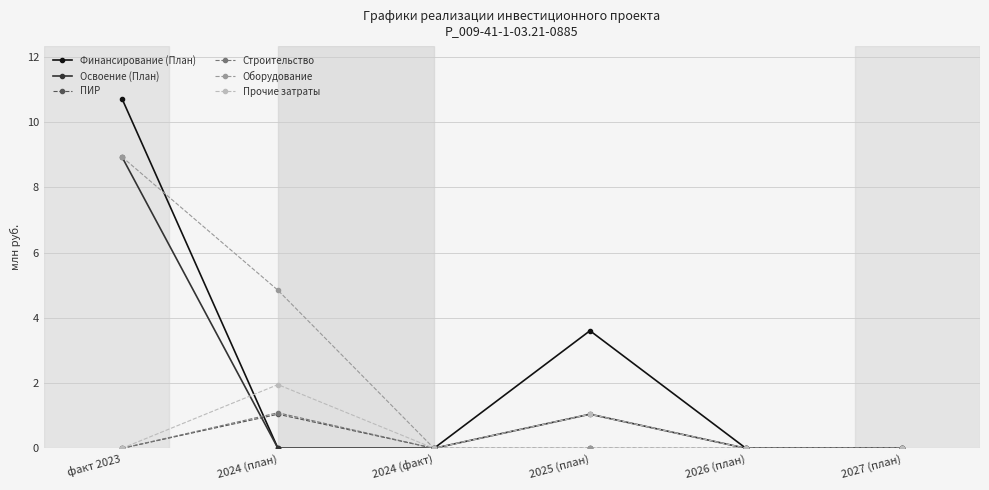

Reading right to left, list all the values displayed in this chart.

Финансирование (План): 0.0	0.0	3.6	0.0	0.0	10.7
Освоение (План): 0.0	0.0	1.0	0.0	0.0	8.9
ПИР: 0.0	0.0	0.0	0.0	1.0	0.0
Строительство: 0.0	0.0	0.0	0.0	1.1	0.0
Оборудование: 0.0	0.0	0.0	0.0	4.8	8.9
Прочие затраты: 0.0	0.0	1.0	0.0	2.0	0.0